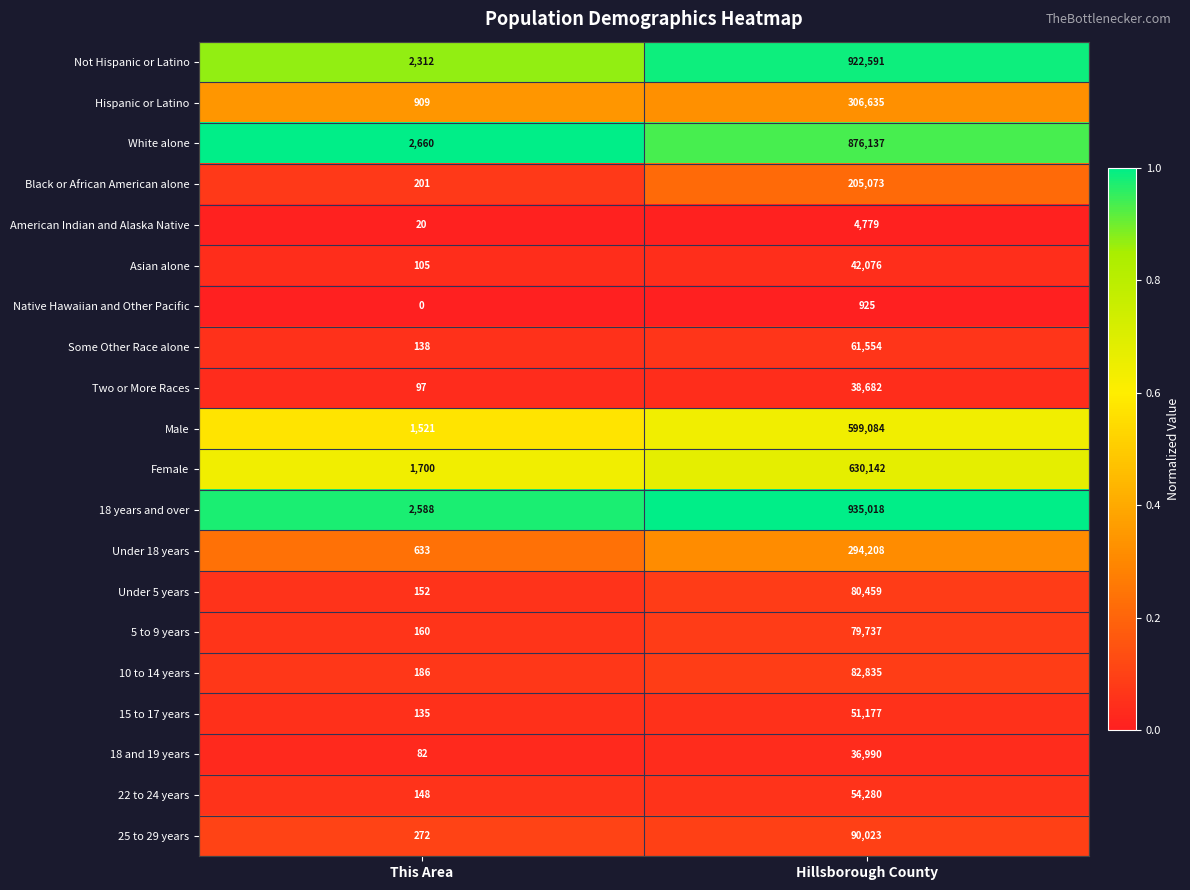

The value of American Indian and Alaska Native at This Area is 20. True or false?

True